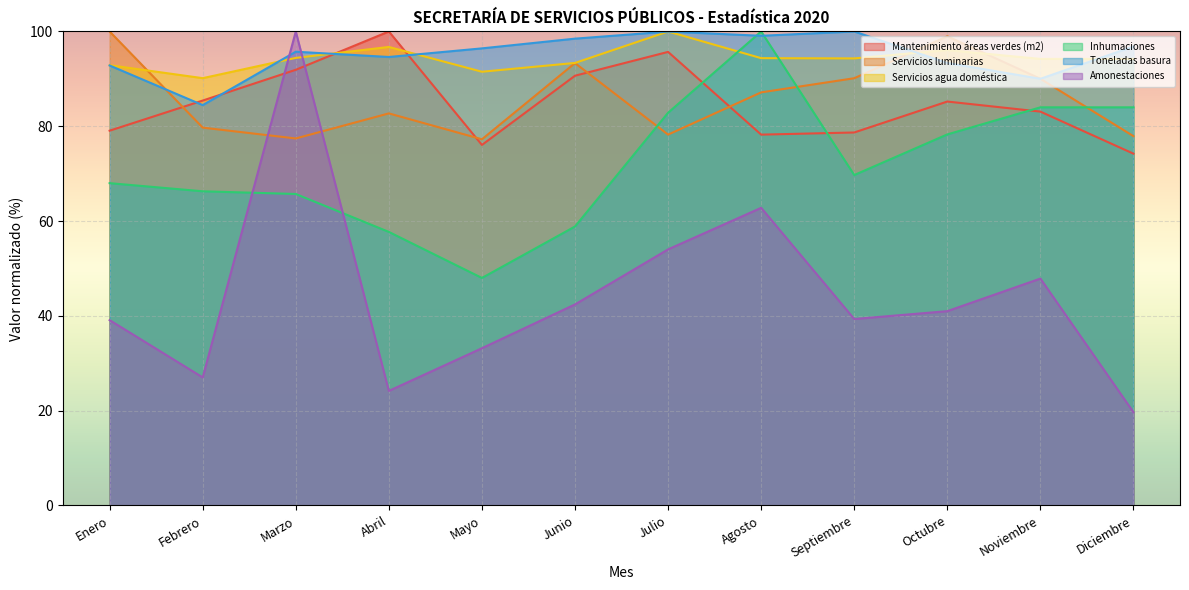

Which series ends up on top after the final intersection of Servicios luminarias and Inhumaciones?

Inhumaciones